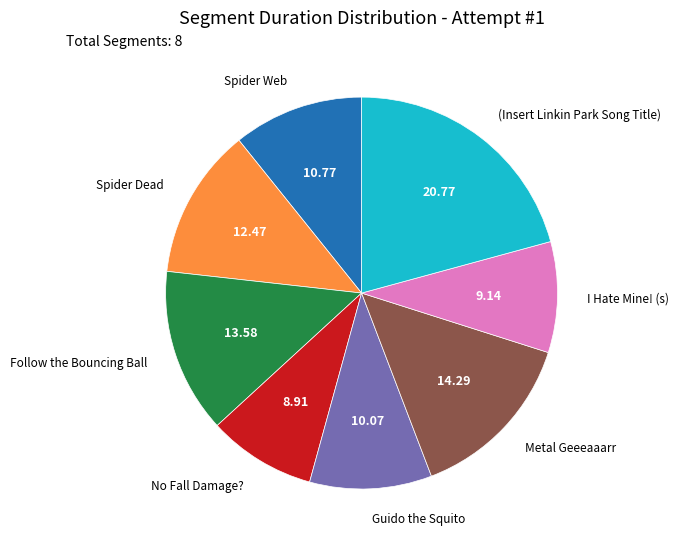

Count the number of slices in the pie.

8